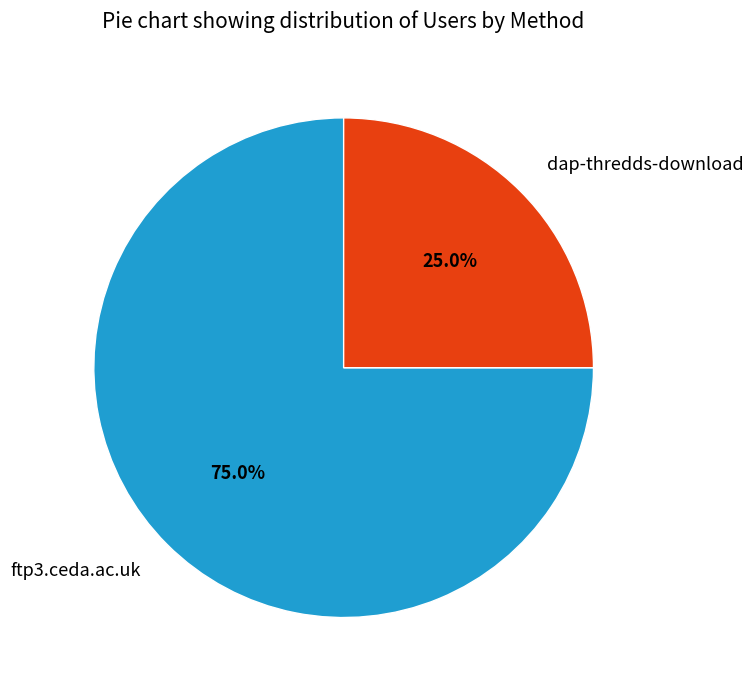

What is the smallest slice in the pie chart?

dap-thredds-download